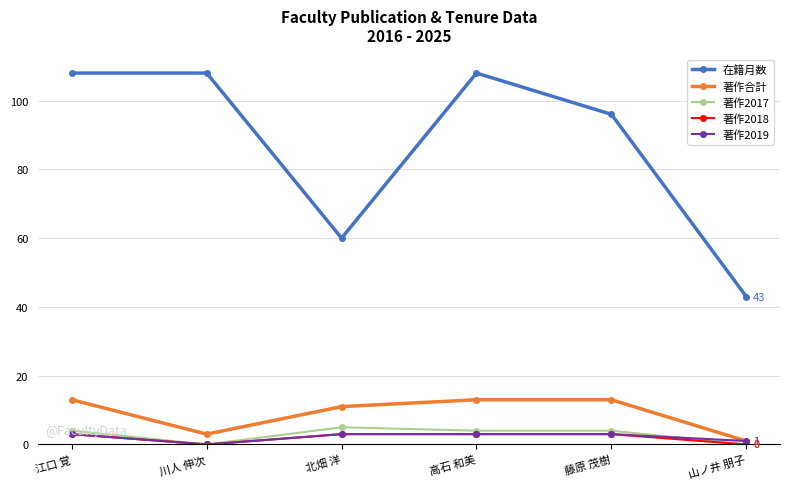

How many series are shown in this chart?

5